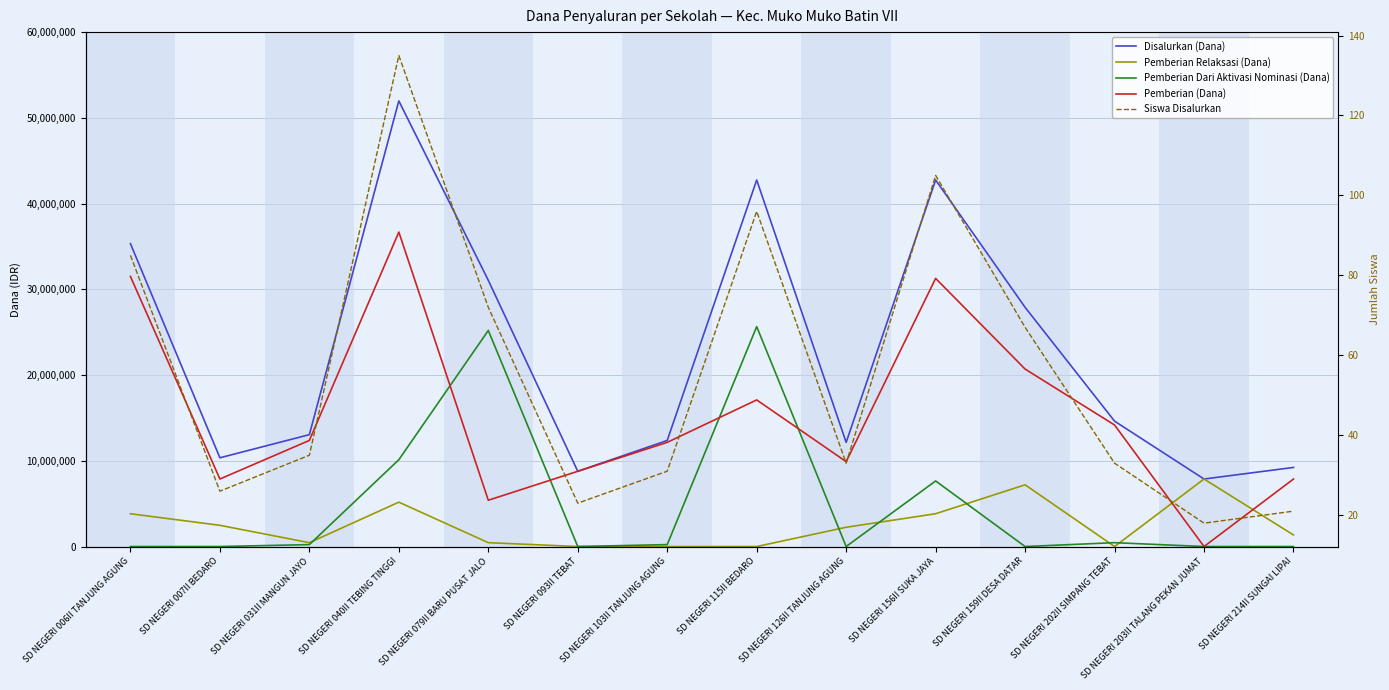

What is the label of the 14th point from the left?

SD NEGERI 214II SUNGAI LIPAI